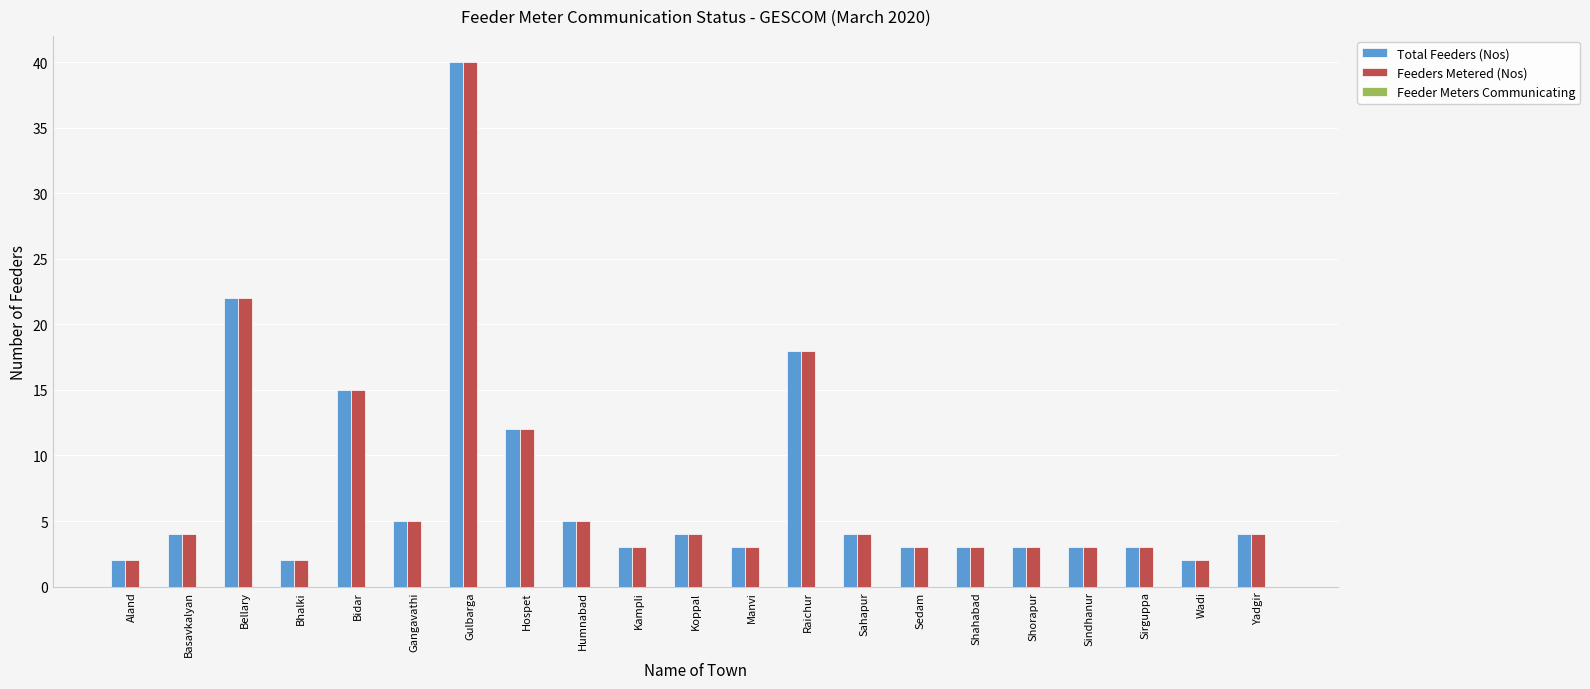

What position from the right is Shahabad?

6